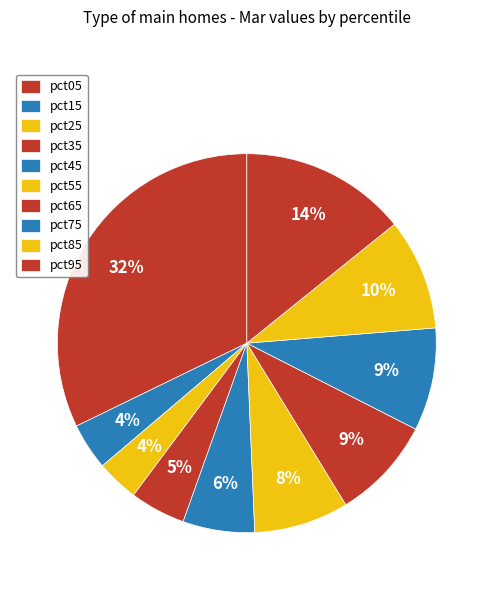

How many segments does this pie chart have?

10